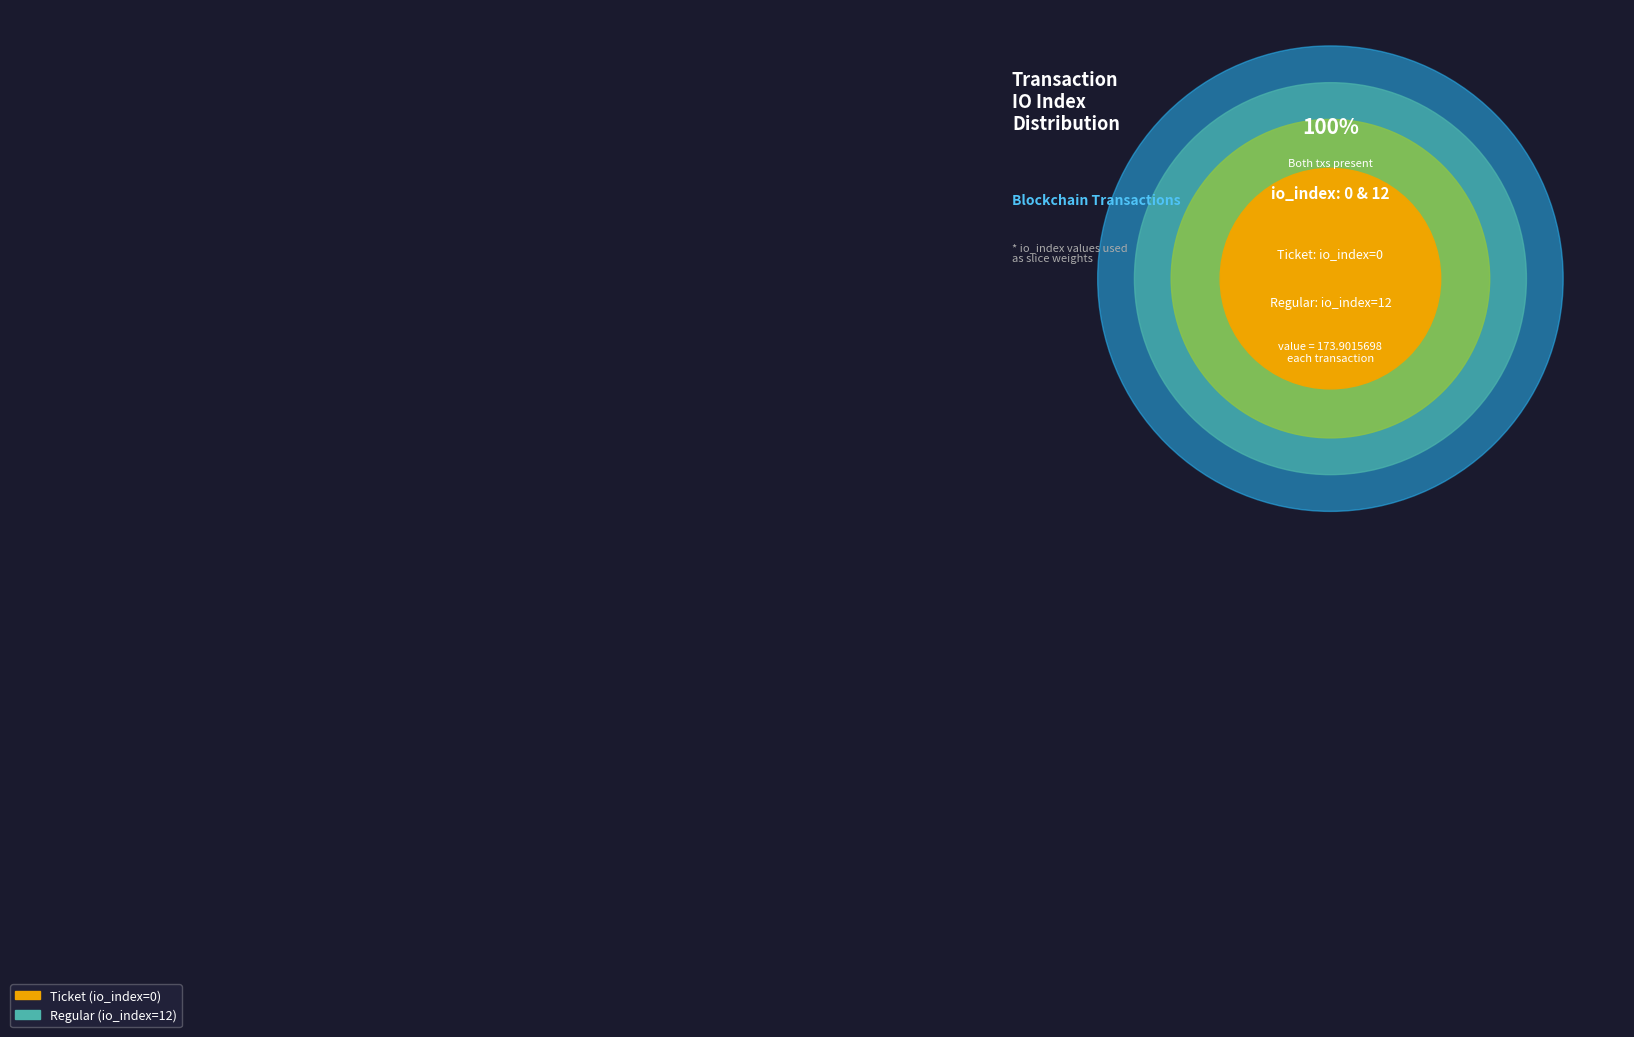

To the nearest percent, what is the difference between the largest and smallest slice percentages?

100%